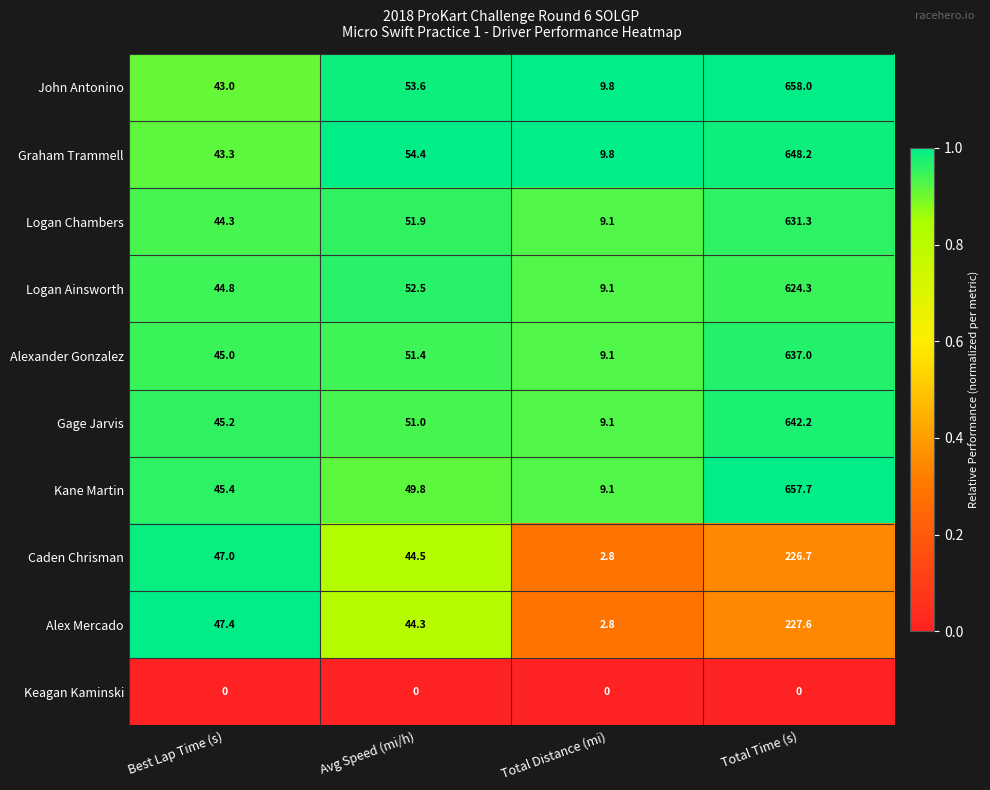

Is it true that Logan Ainsworth equals 44.8 at Best Lap Time (s)?

True